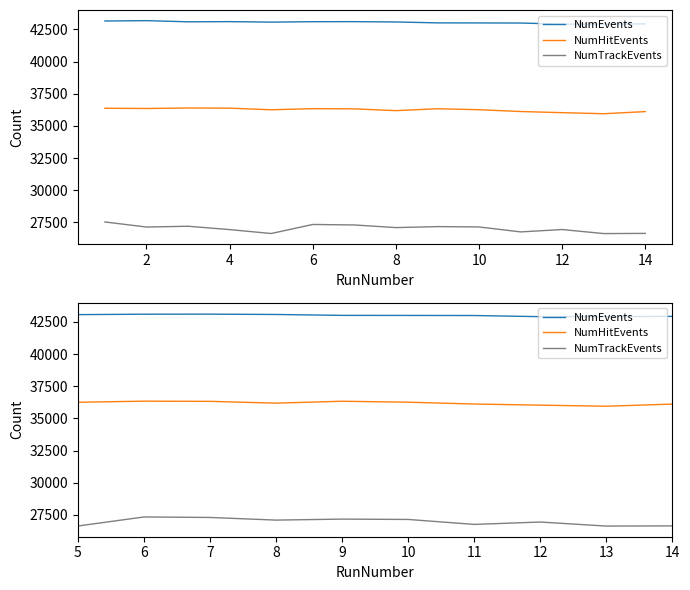

List the series in order of their peak value, lowest first.

NumTrackEvents, NumHitEvents, NumEvents